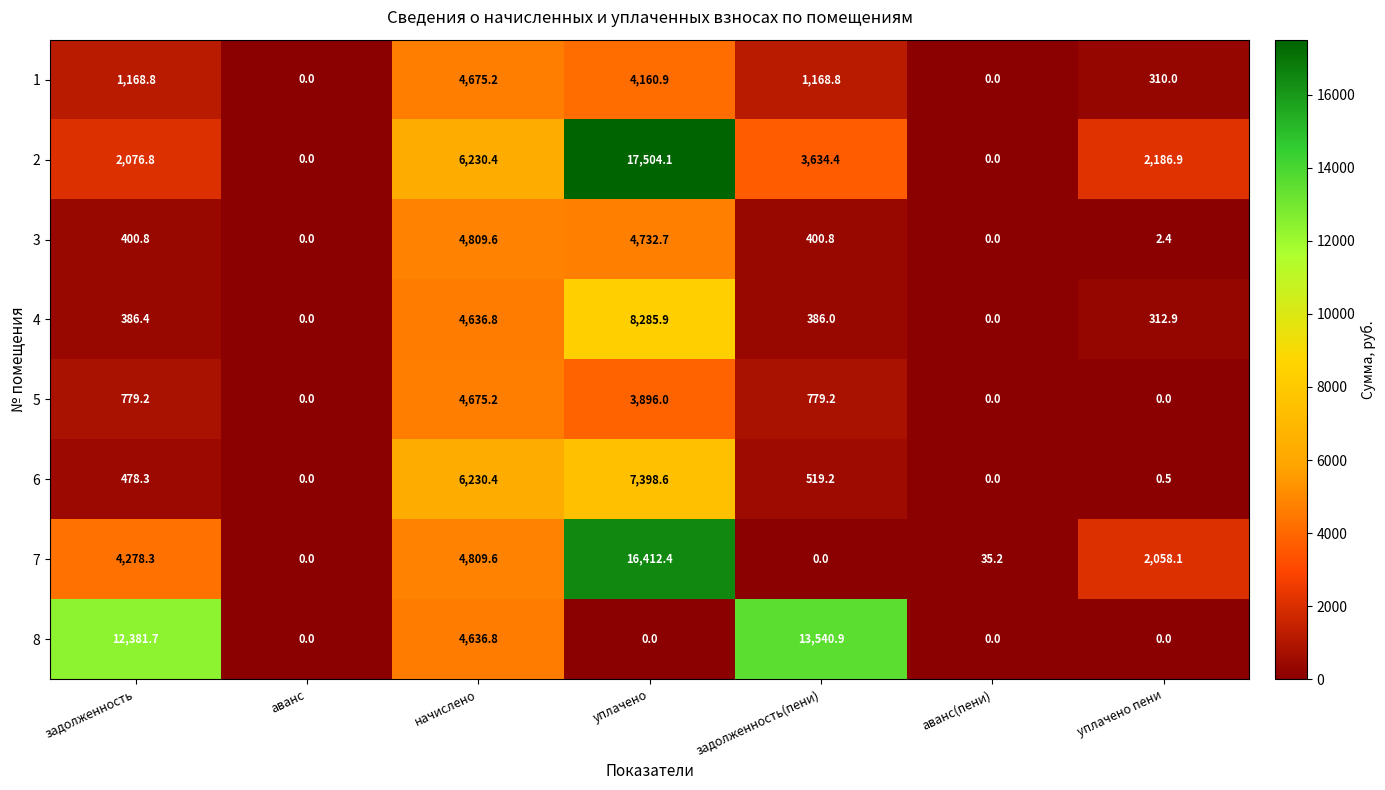

Which series changed the most between аванс and аванс(пени)?

7